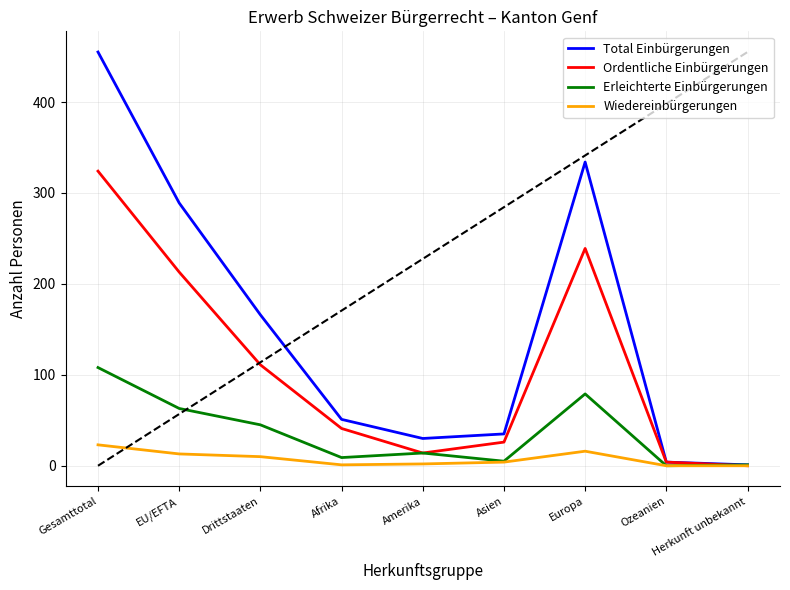

The value of Ordentliche Einbürgerungen at EU/EFTA is 101. True or false?

False